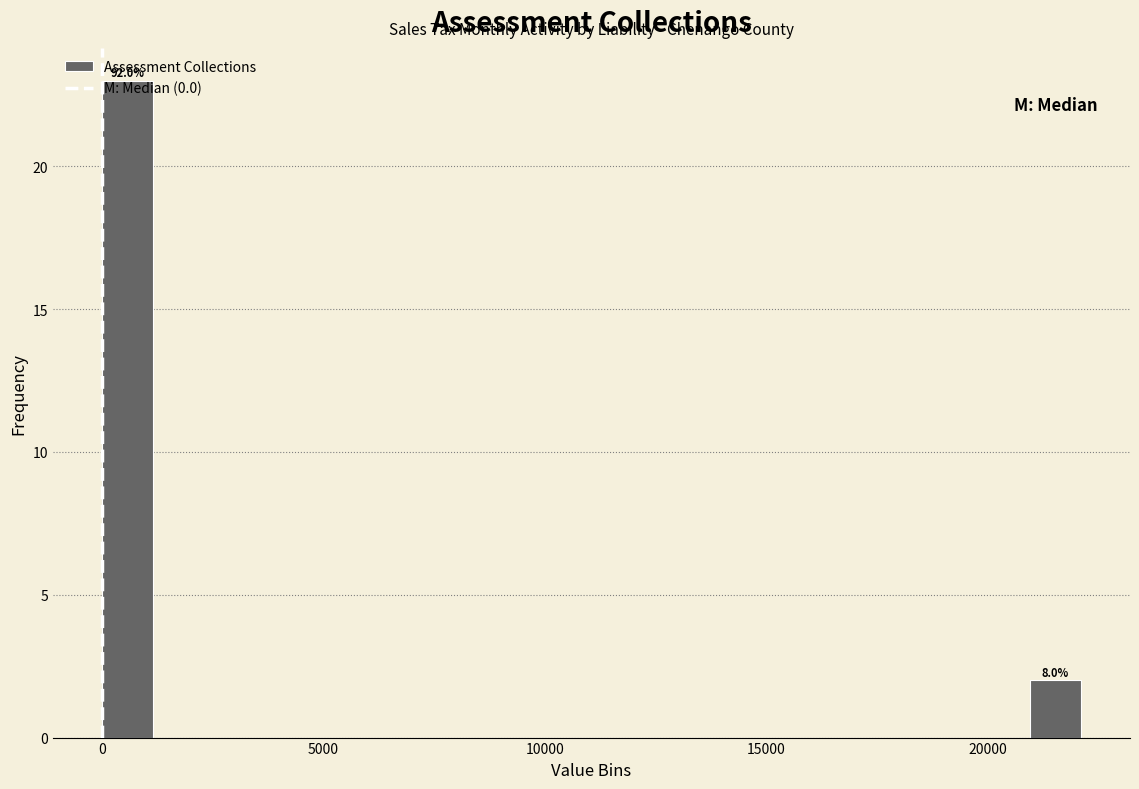

Read against the x-axis, roughly where is the centre of the tallest bar?

500